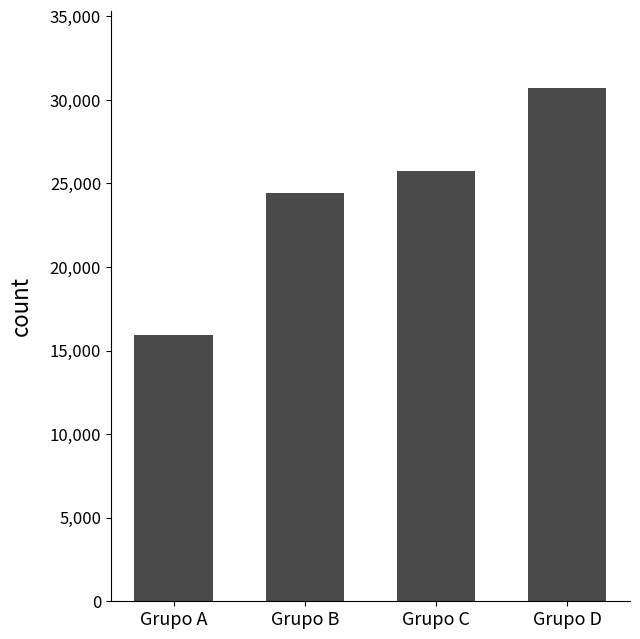

Reading left to right, list all the values displayed in this chart.

Grupo A=15951.0	Grupo B=24443.4	Grupo C=25754.8	Grupo D=30721.3